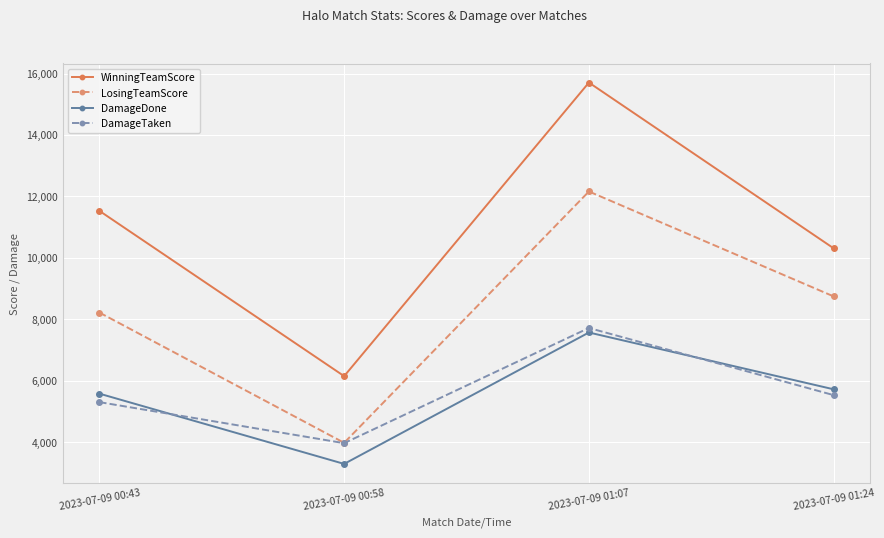

Which series changed the most between 2023-07-09 00:58 and 2023-07-09 01:07?

WinningTeamScore